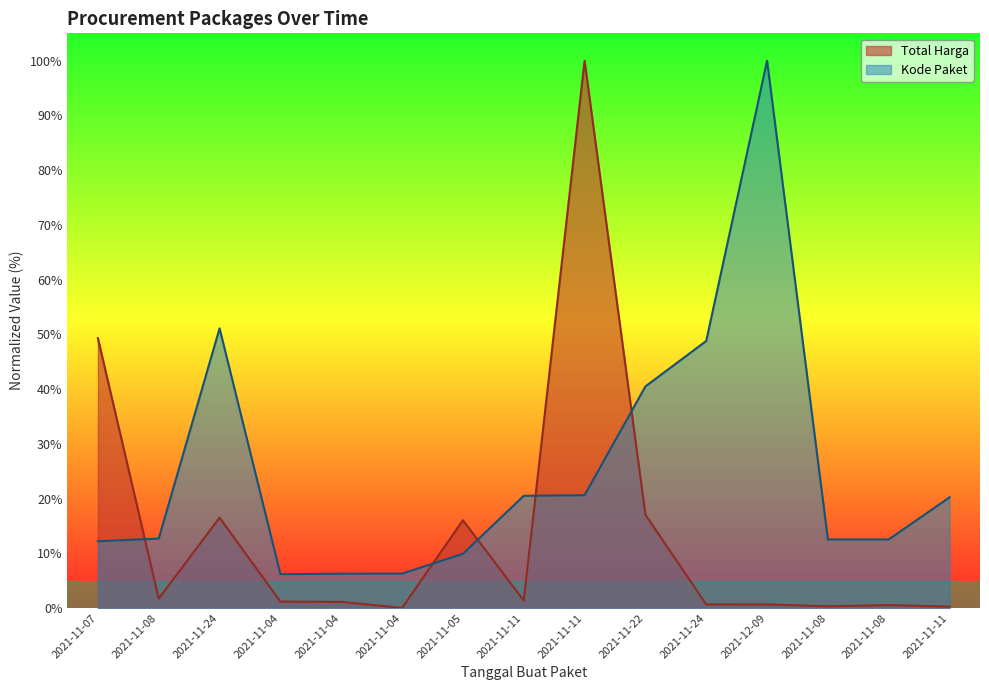

What are all the series names shown in the legend?

Total Harga, Kode Paket